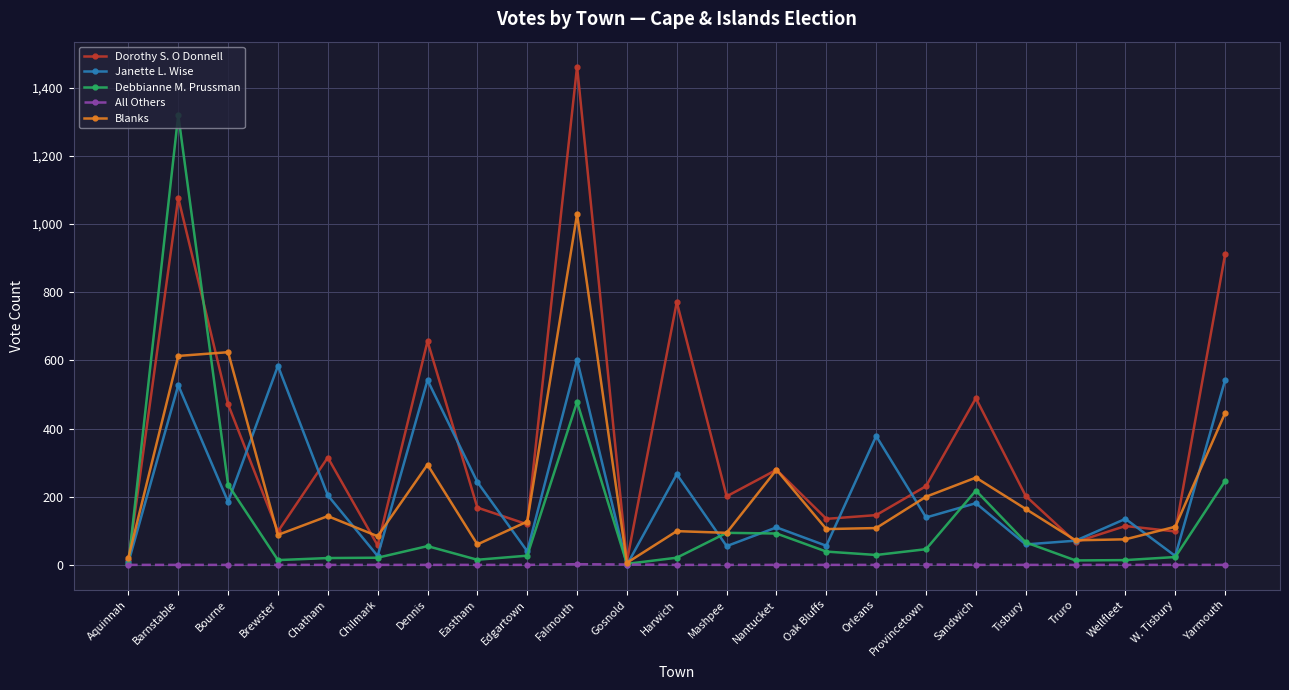

Rank the series by their maximum value, from highest to lowest.

Dorothy S. O Donnell, Debbianne M. Prussman, Blanks, Janette L. Wise, All Others